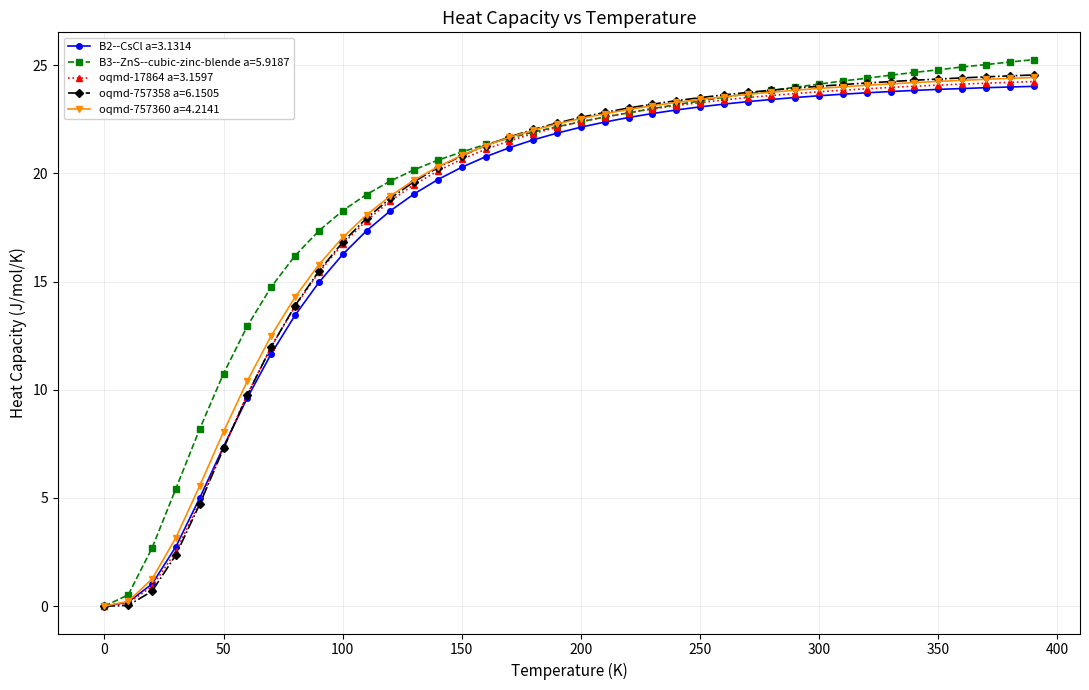

Which series has the largest range (max minus min)?

B3--ZnS--cubic-zinc-blende a=5.9187